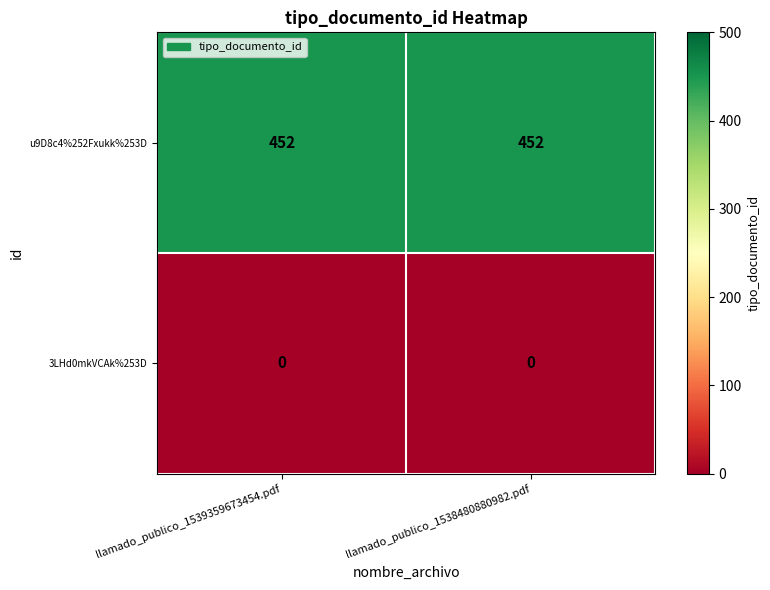

Which series has the largest total across all categories?

u9D8c4%252Fxukk%253D